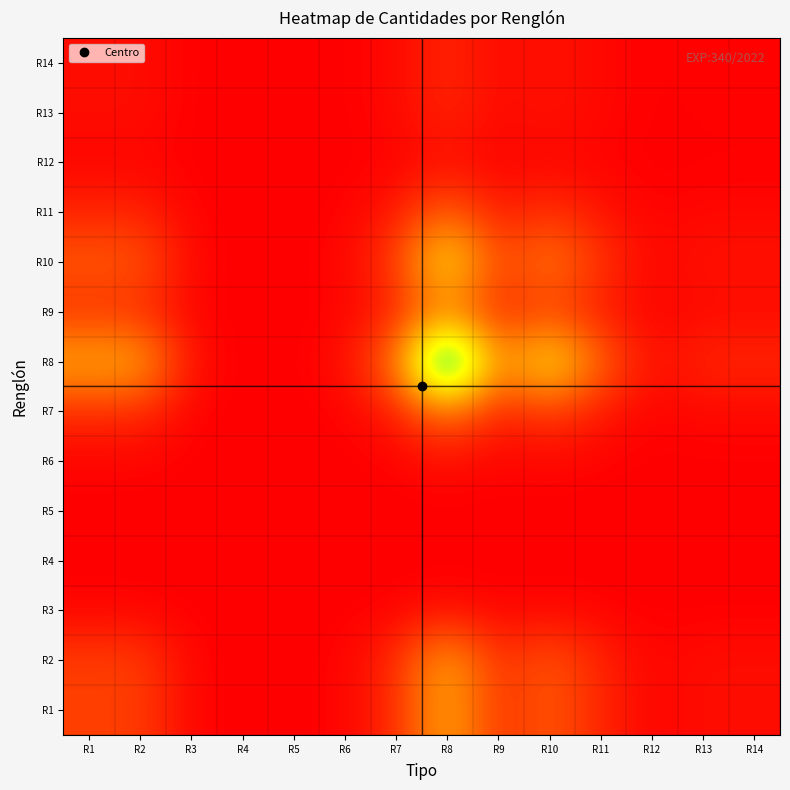

At which category is the sum across all series the highest?

R8